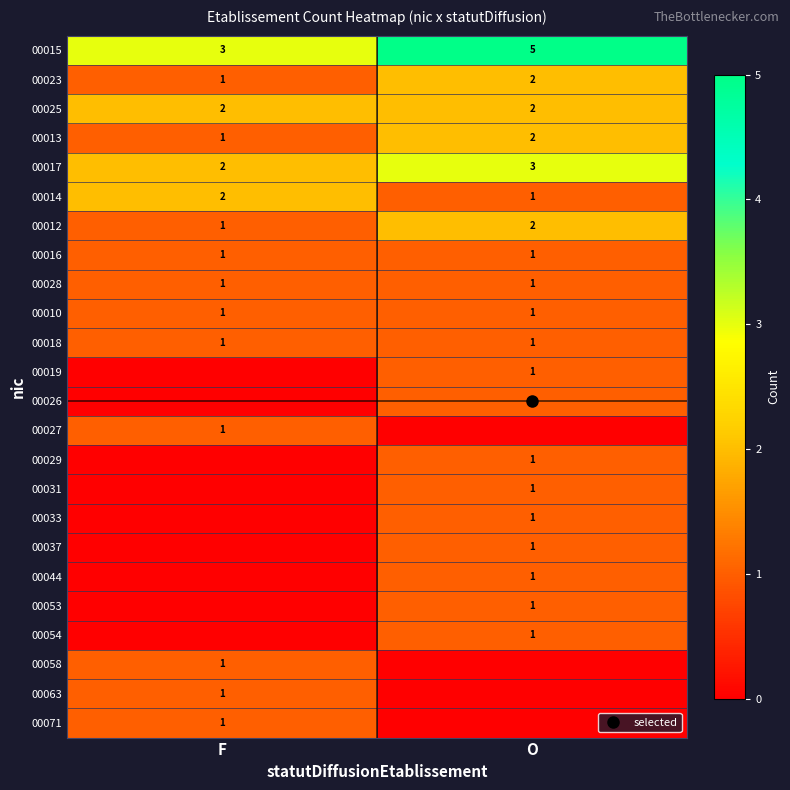

Which series has the widest spread of values?

00015